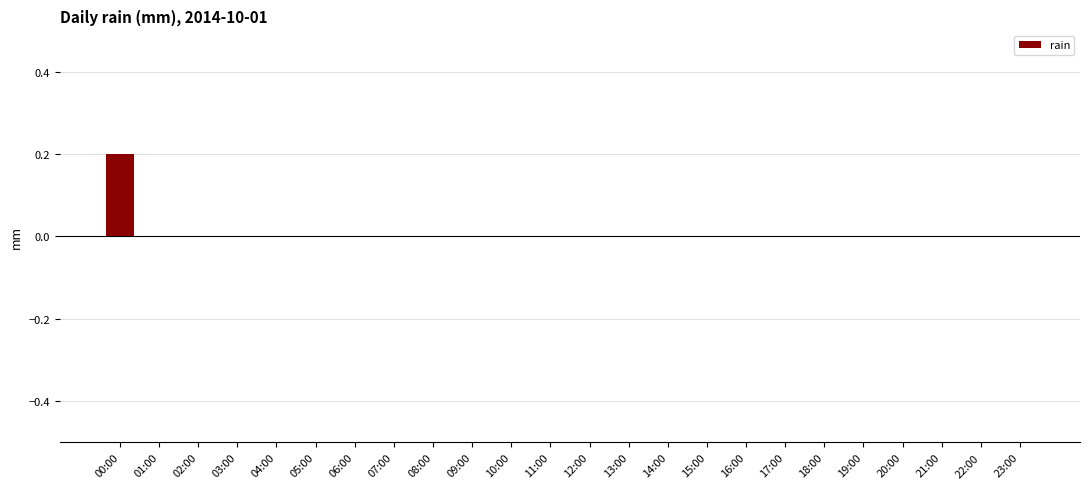

The chart shows a value of 0.1 at 09:00. True or false?

False